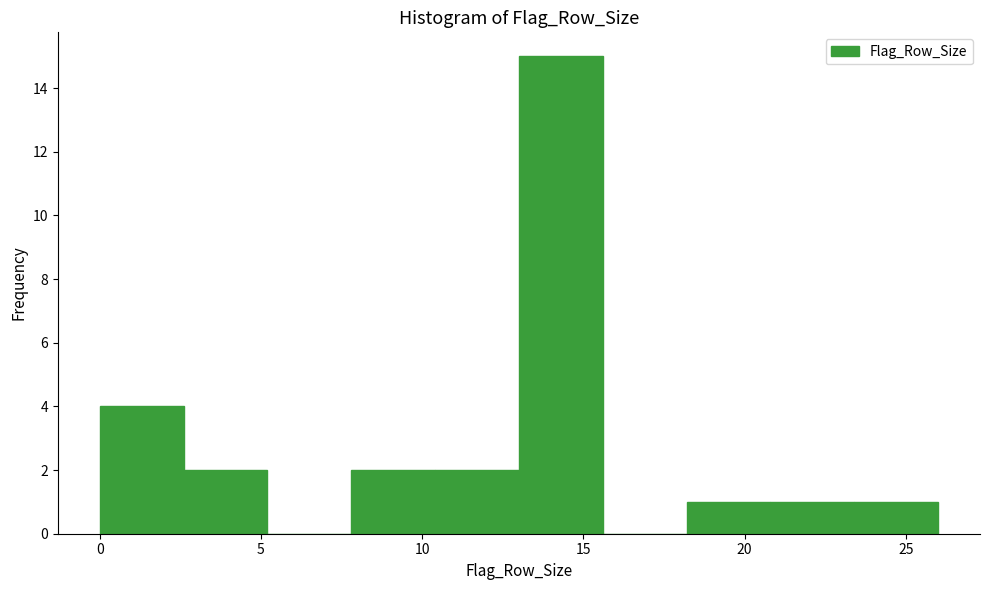

Over which range of the x-axis is the bar tallest?

13.0 to 15.6